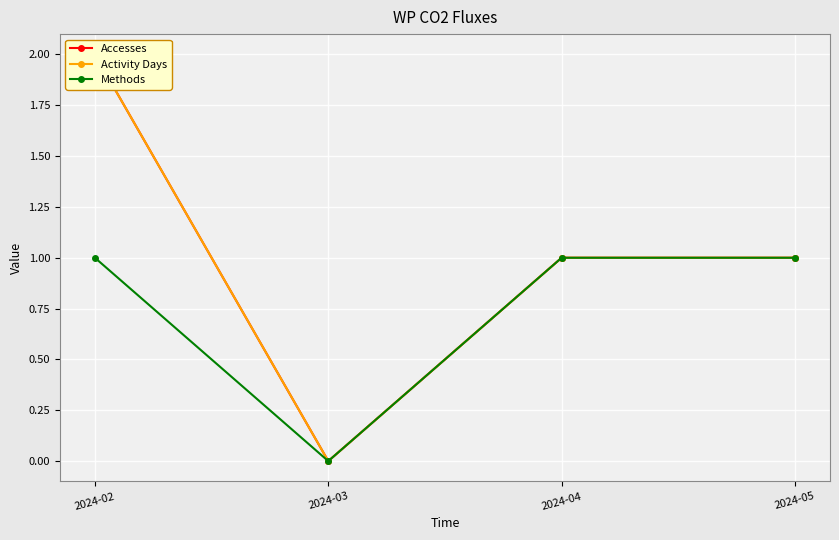

The Accesses series shows 1 at 2024-03. True or false?

False